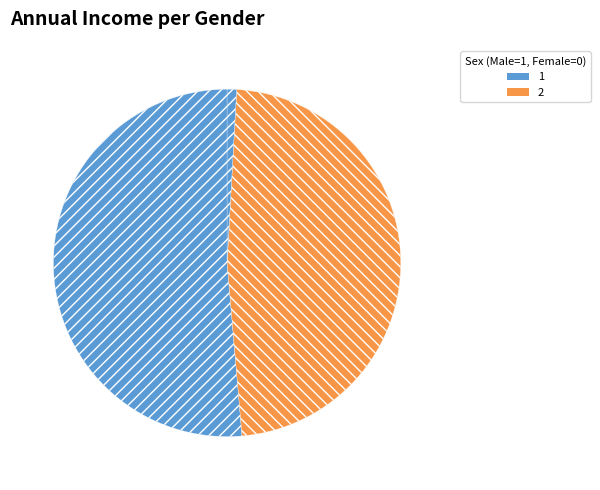

How many segments does this pie chart have?

3